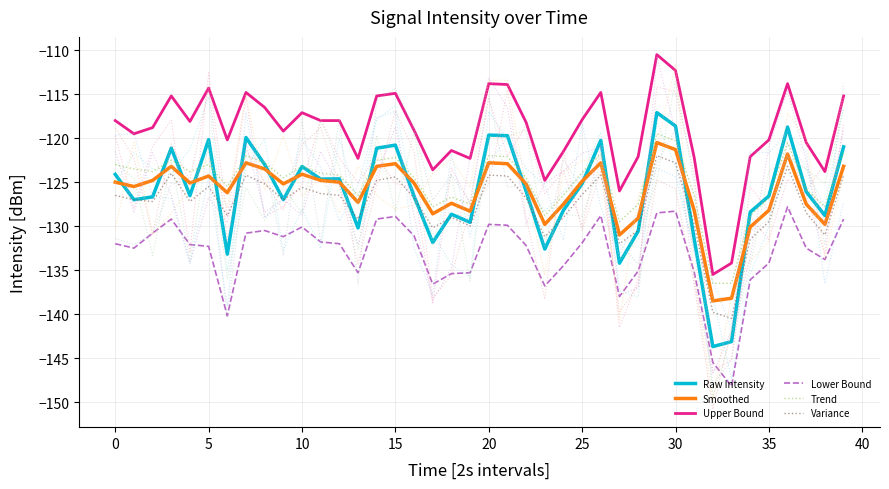

What is the greatest value displayed?

-110.5